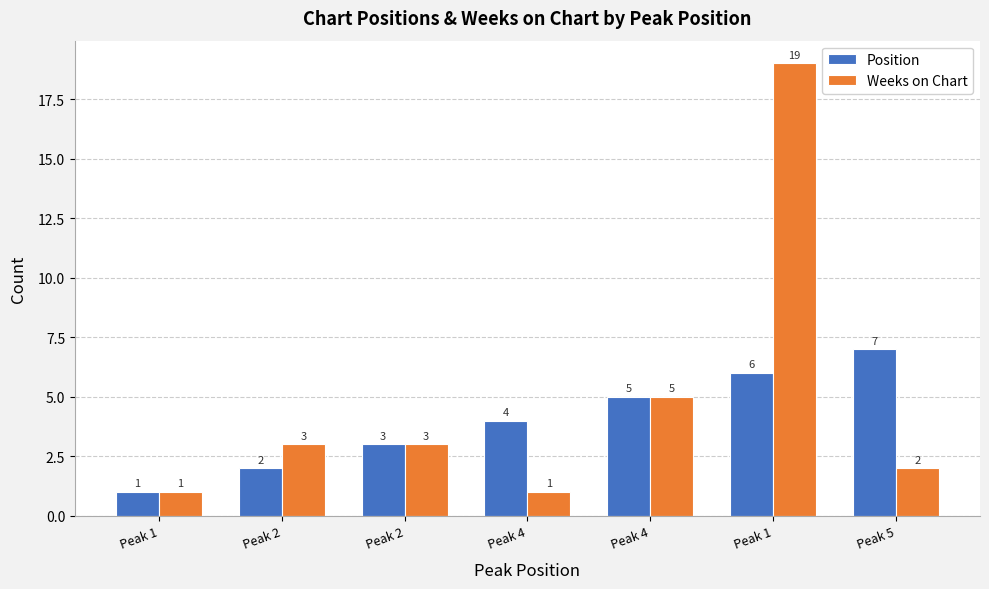

What is the spread (max minus min) of values at Peak 4?

3